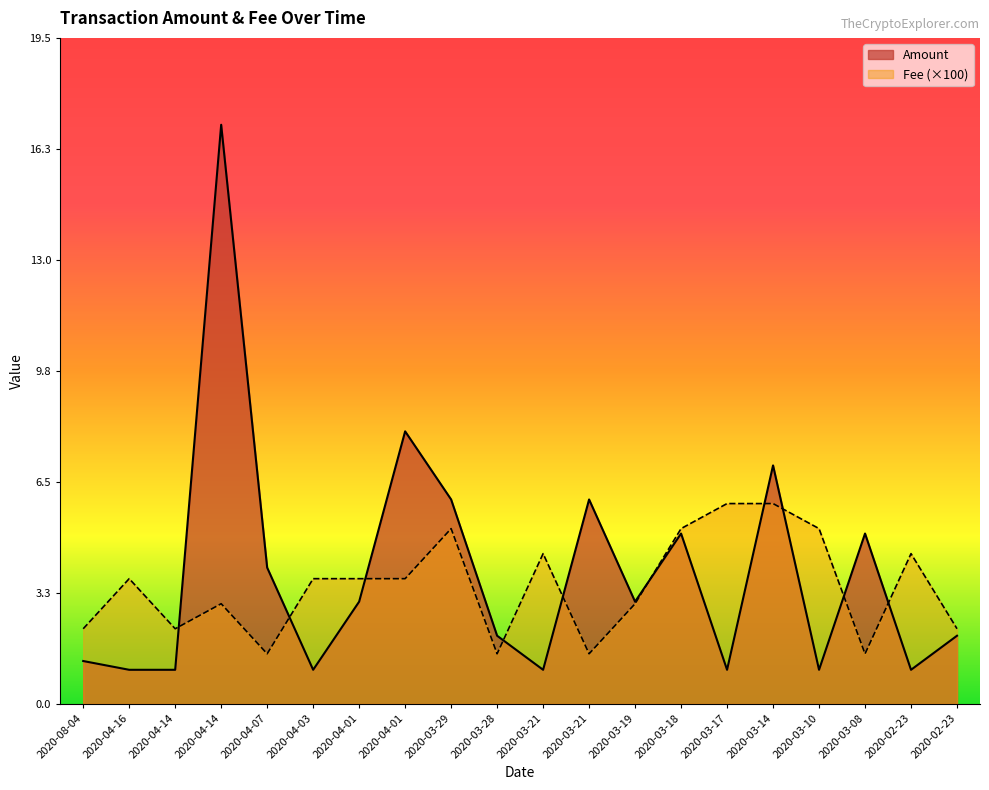

At which category does Fee reach its first local peak?

2020-04-16